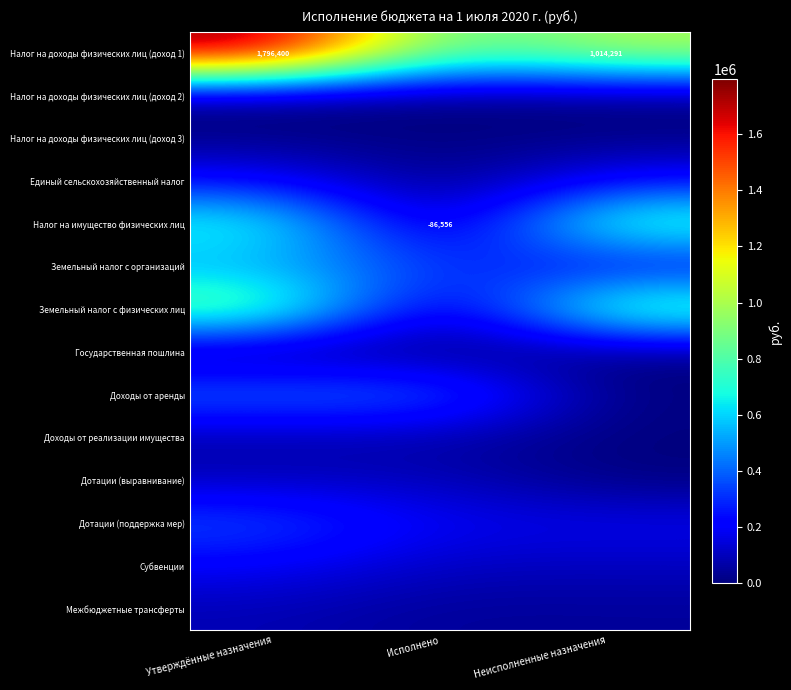

True or false: Налог на имущество физических лиц has a value of 730000.0 at Утверждённые назначения.

True